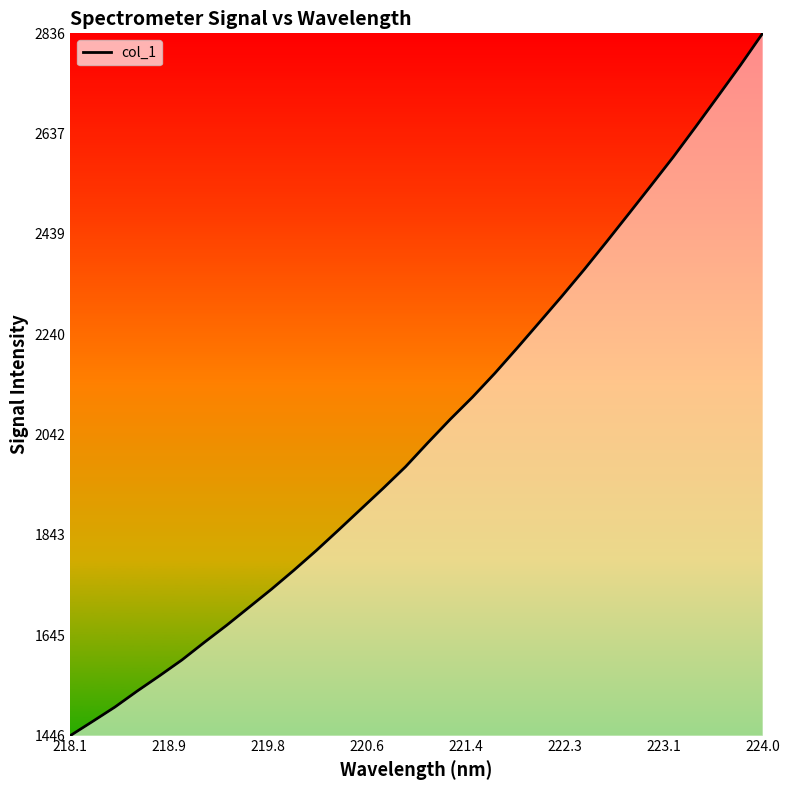

What is the minimum value shown in the chart?

1446.4